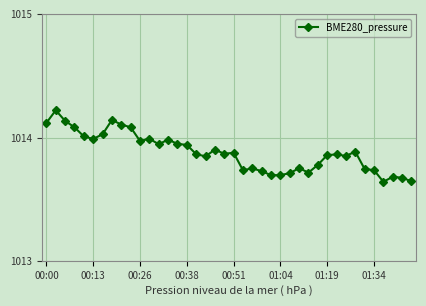

What is the sum of all values?

40555.2